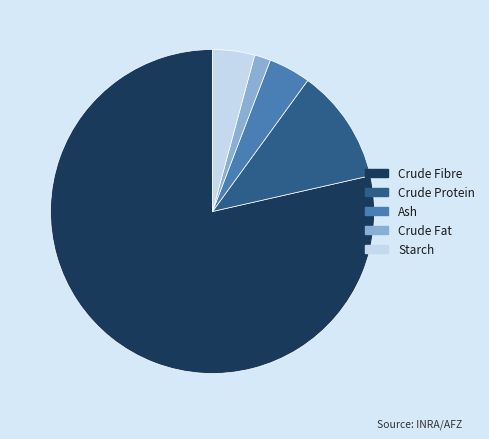

Combined, do Crude Protein and Ash account for over 50%?

No